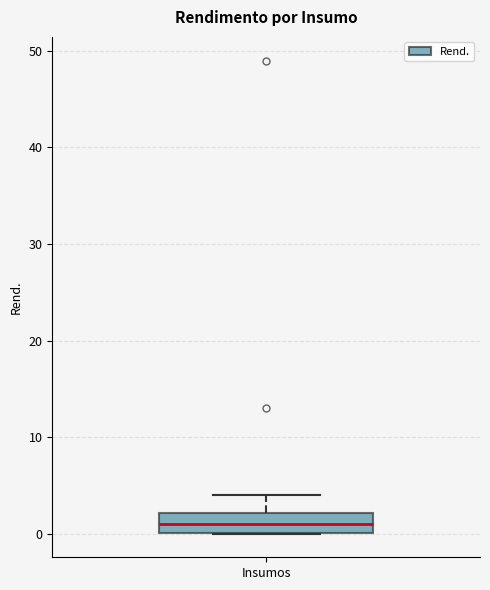

Read this box plot against the y-axis: the position of the median line, the range covered by the box, and the ends of both whiskers. The values are not printed on the chart, so give them approximately, as read against the axis.

median 1, box 0 to 2, whiskers 0 to 4